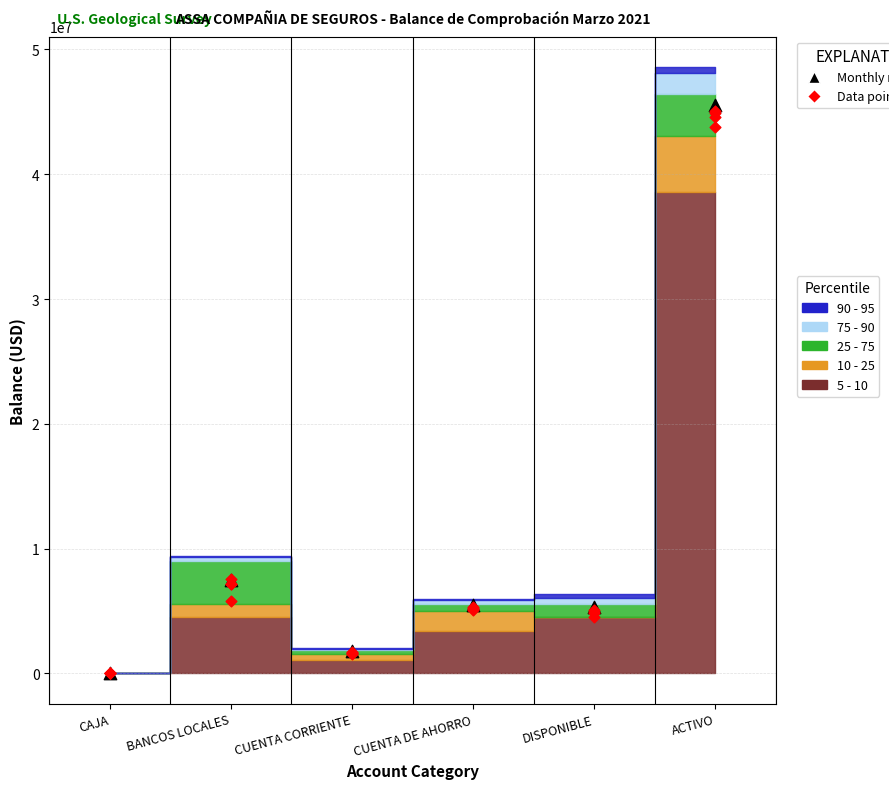

Which series has the largest total across all categories?

5 - 10